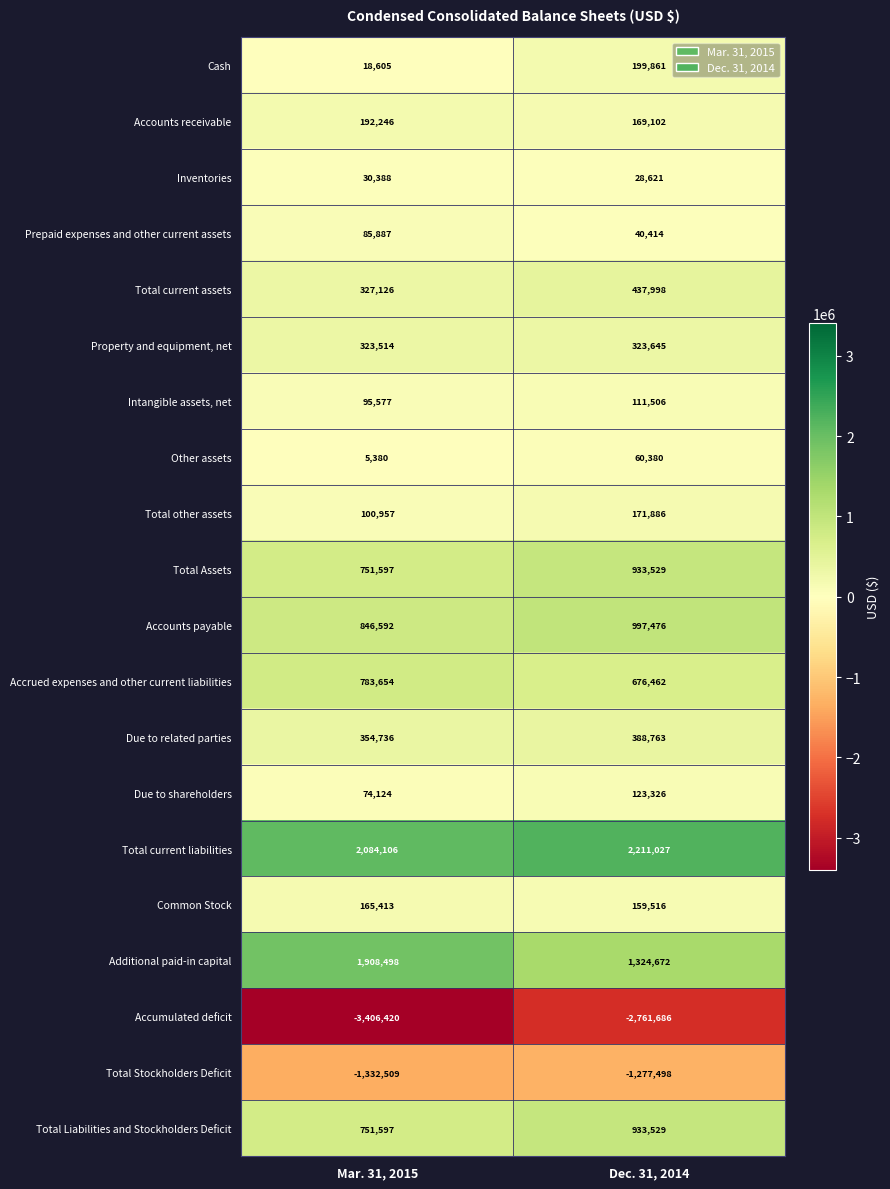

Which label corresponds to the largest value in the chart?

Dec. 31, 2014